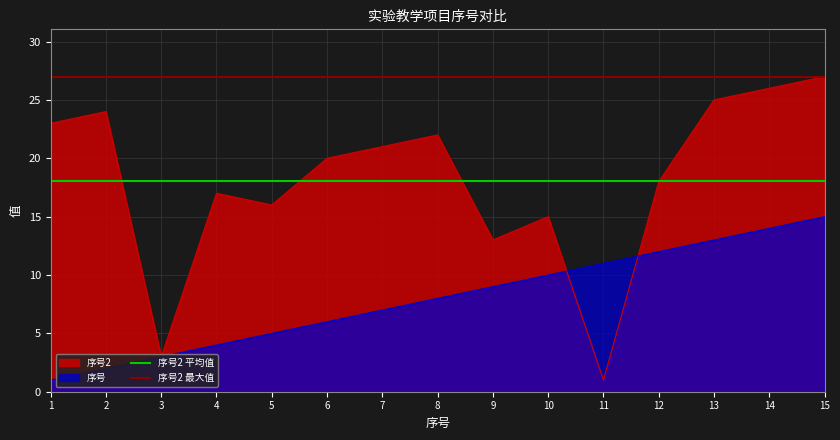

Is the value of 序号 at 5 greater than the value of 序号2 at 3?

Yes